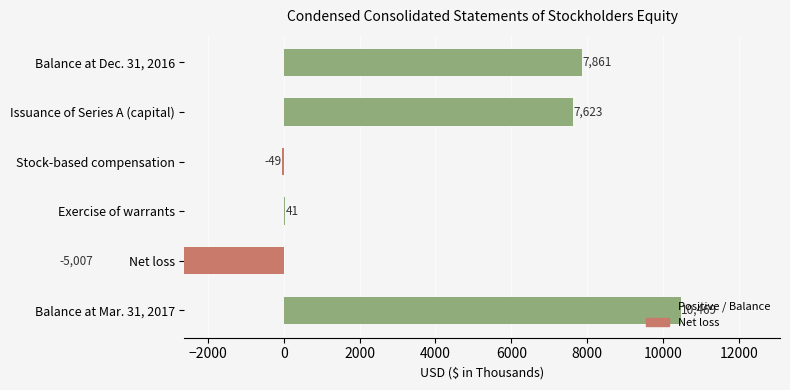

What is the value of the 5th bar from the left?

-5007